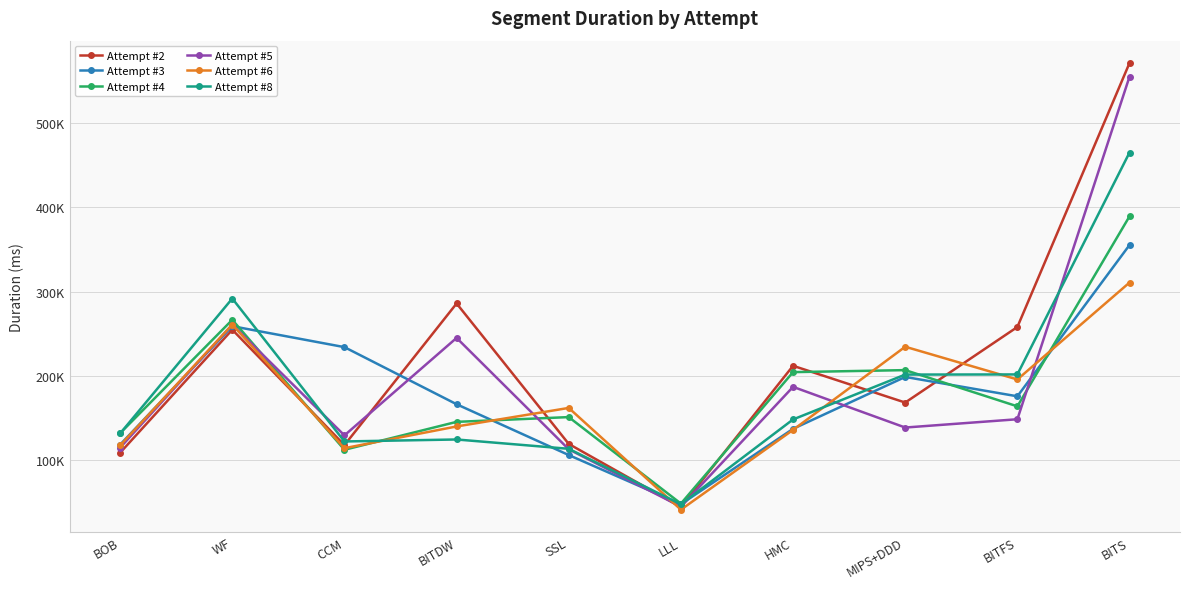

Is the value of Attempt #6 at BITS greater than the value of Attempt #8 at BOB?

Yes